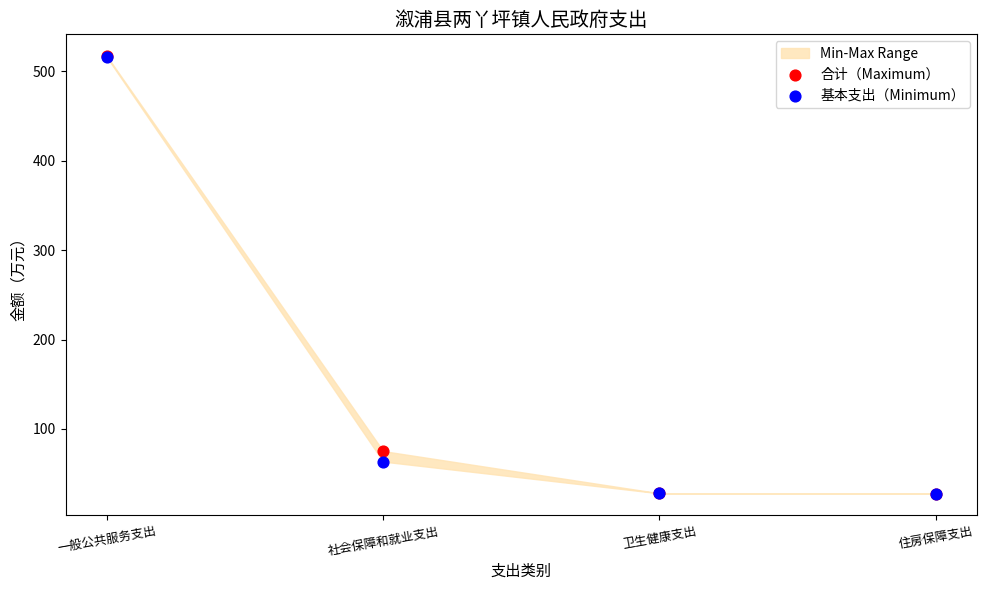

Which series has the largest Y range (max minus min)?

合计（Maximum）